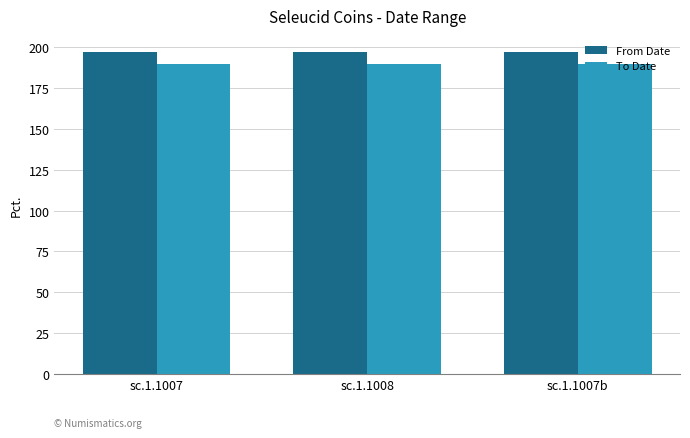

Is the value of From Date at sc.1.1008 greater than the value of To Date at sc.1.1007b?

Yes